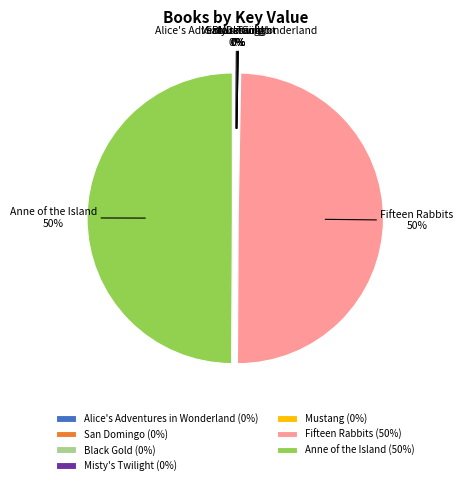

What percentage is NOT represented by Anne of the Island?

50.1%